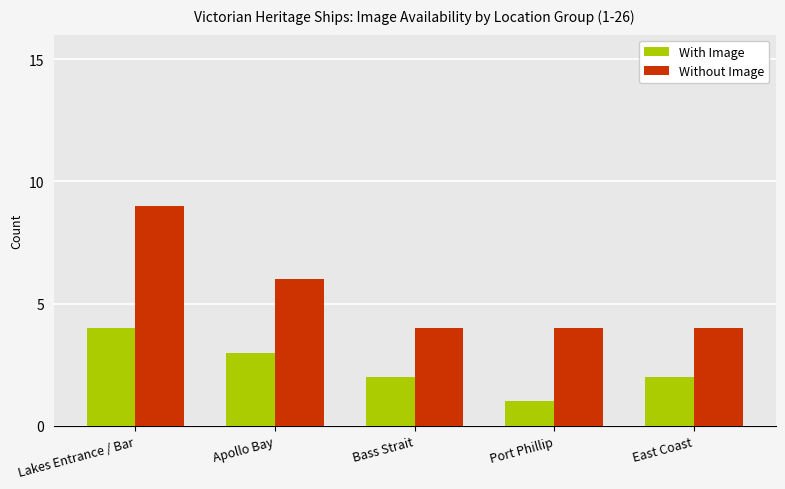

Reading left to right, transcribe all the data shown in this chart.

With Image: 4	3	2	1	2
Without Image: 9	6	4	4	4